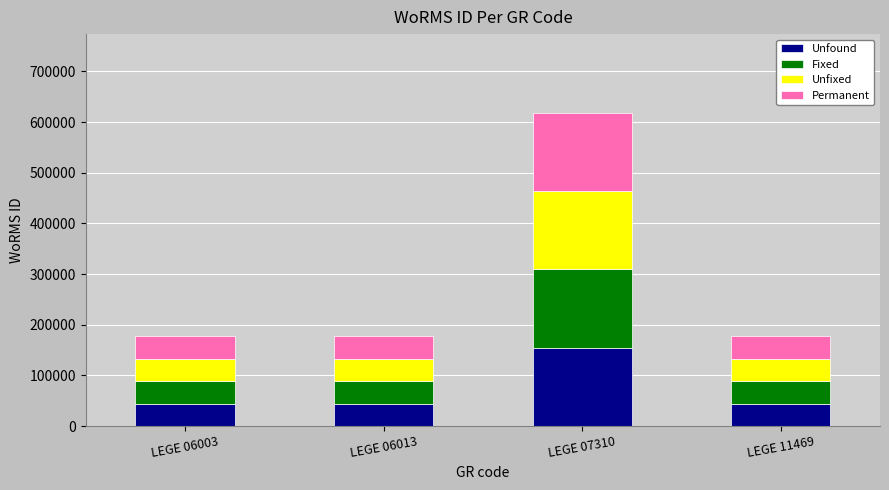

At which label does Unfound reach its peak?

LEGE 07310